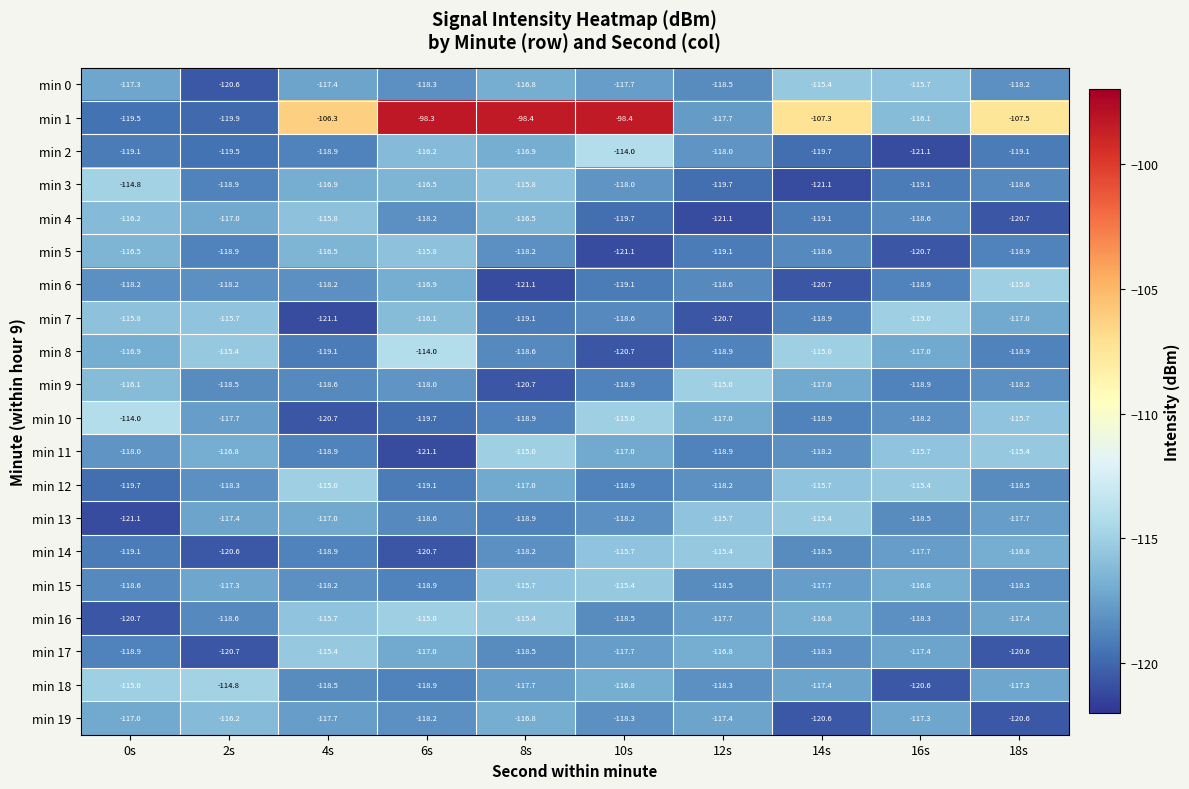

How many data points does each series have?

10